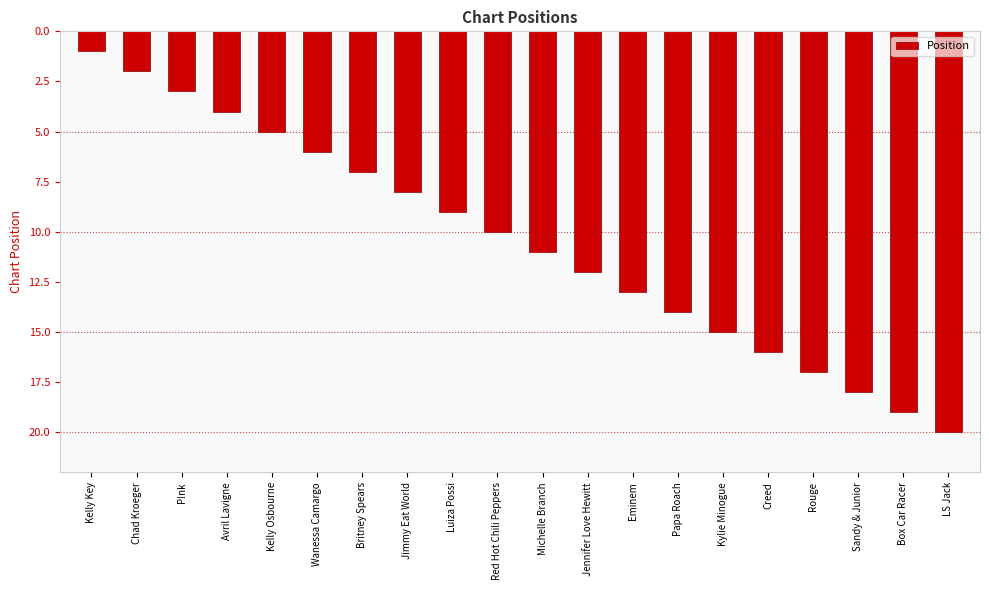

Which label corresponds to the largest value in the chart?

LS Jack